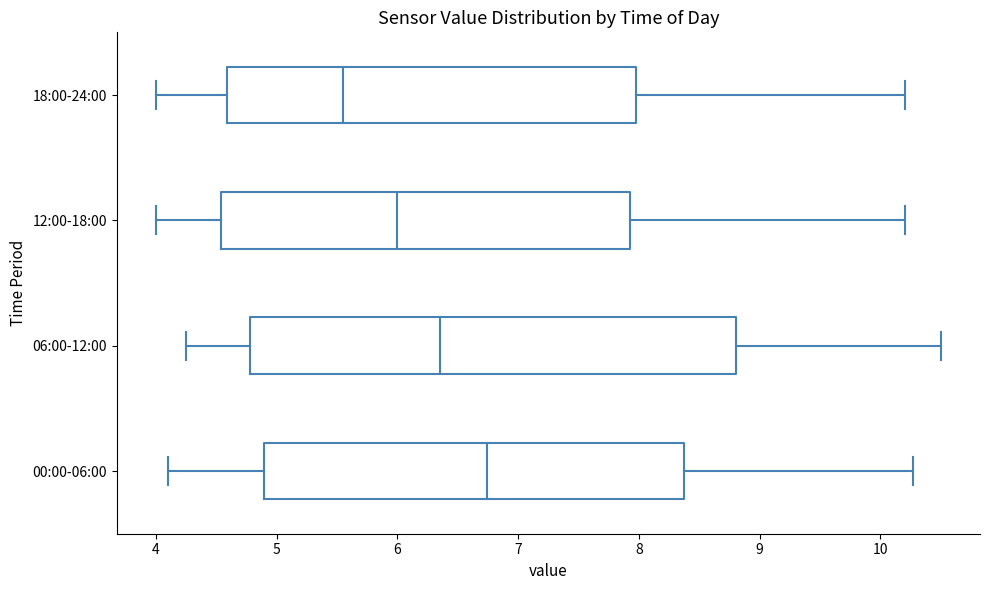

Where is the right edge of the box for 00:00-06:00 on the x-axis? The values are not printed on the chart, so give them approximately, as read against the axis.

8.4